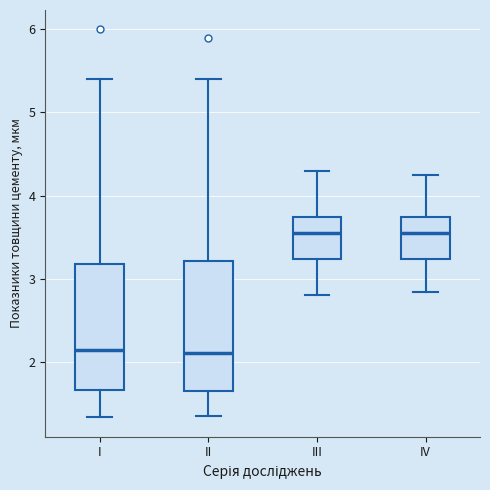

Reading left to right, read every box against the y-axis: the position of its median line, the range the box covers, and the ends of its whiskers. The values are not printed on the chart, so give them approximately, as read against the axis.

I: median 2.1, box 1.7 to 3.2, whiskers 1.3 to 5.4
II: median 2.1, box 1.6 to 3.2, whiskers 1.4 to 5.4
III: median 3.6, box 3.2 to 3.7, whiskers 2.8 to 4.3
IV: median 3.6, box 3.2 to 3.7, whiskers 2.8 to 4.3